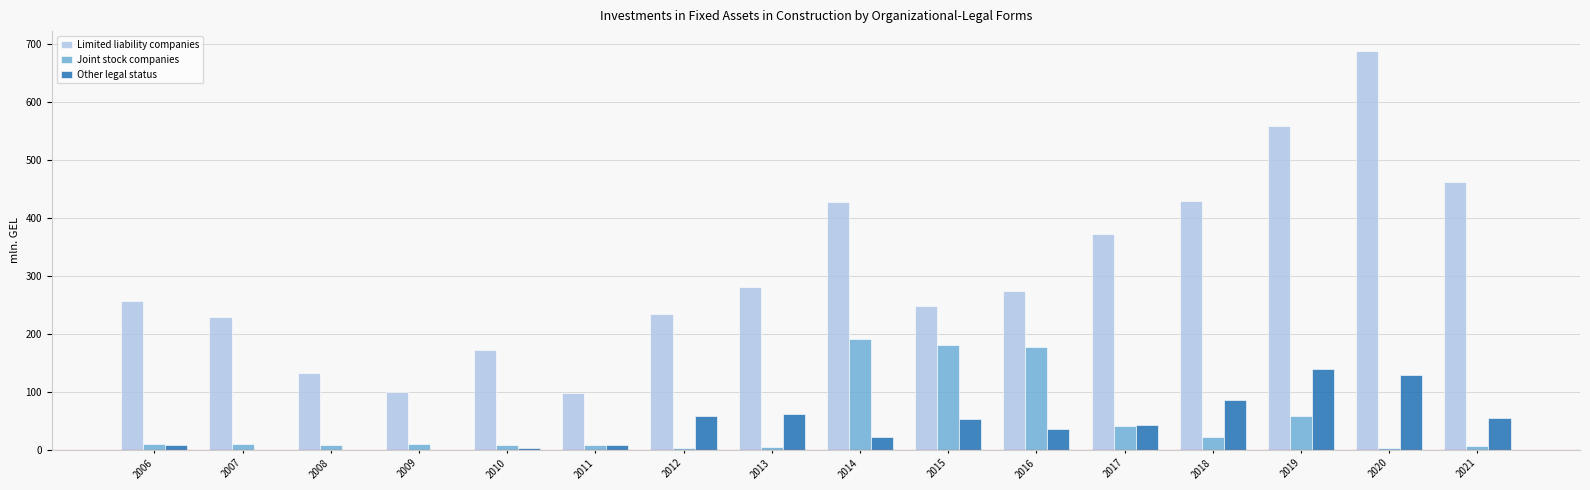

At which label is Limited liability companies closest to 393?

2017